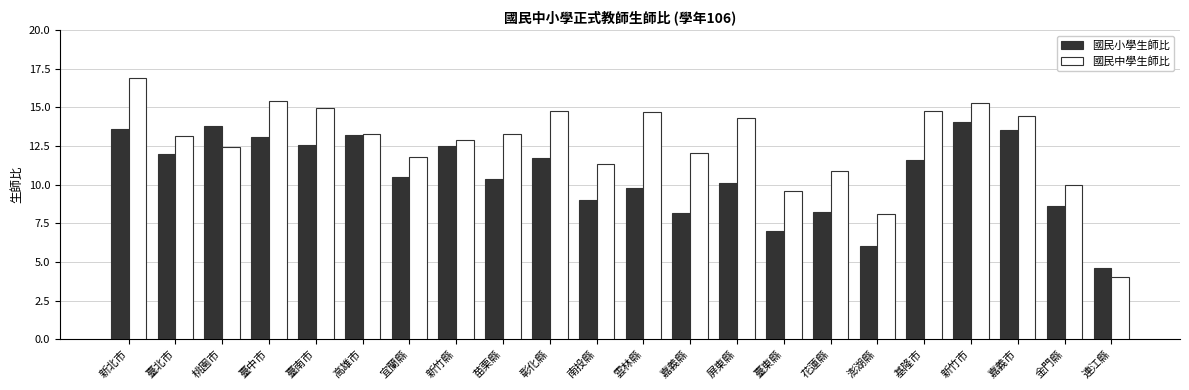

Rank the series by their average value, from lowest to highest.

國民小學生師比, 國民中學生師比